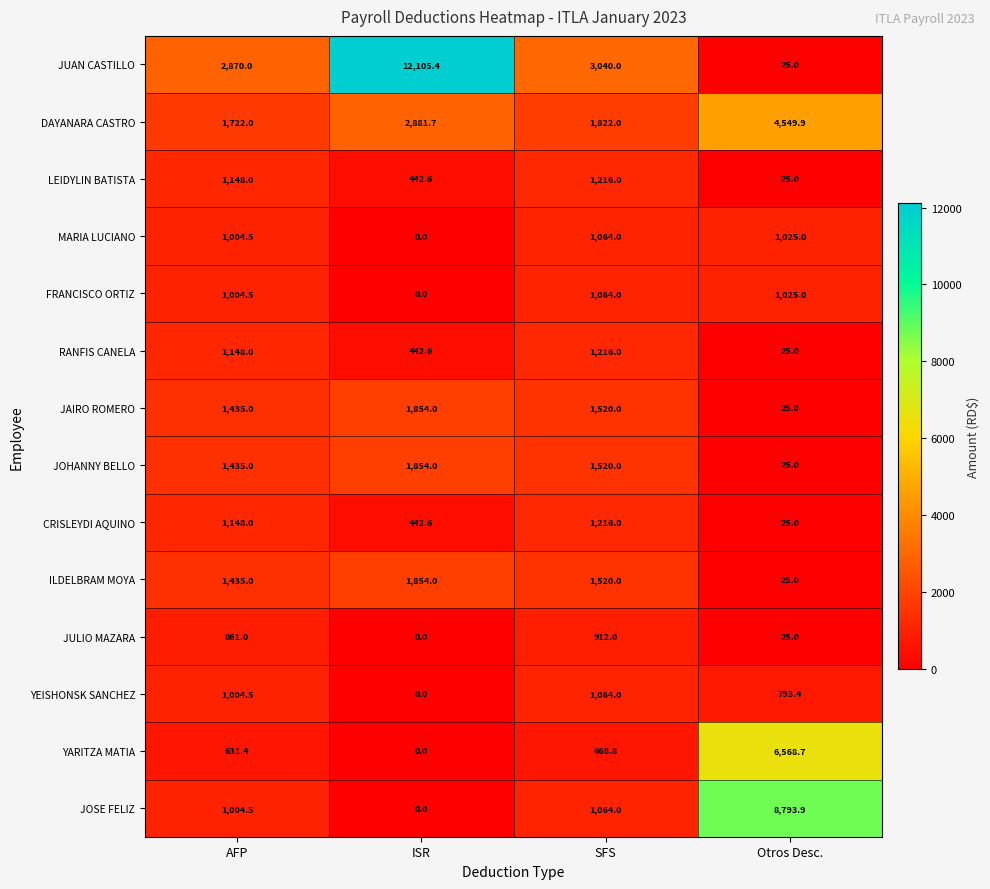

What is the sum of all JOSE FELIZ values?

10862.4